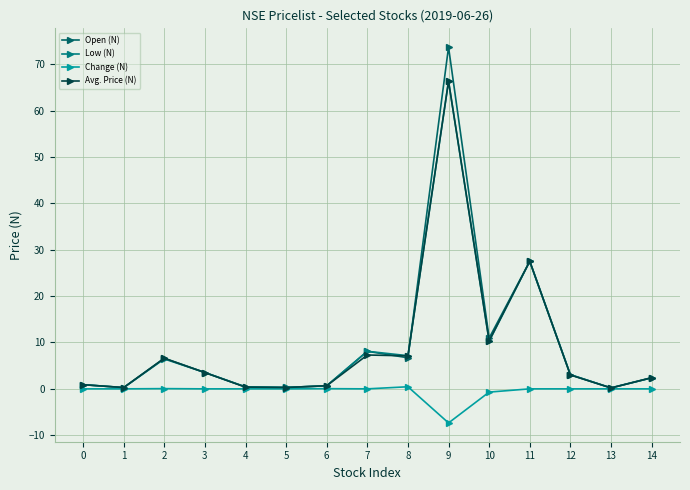

Which category has the lowest value across all series?

9